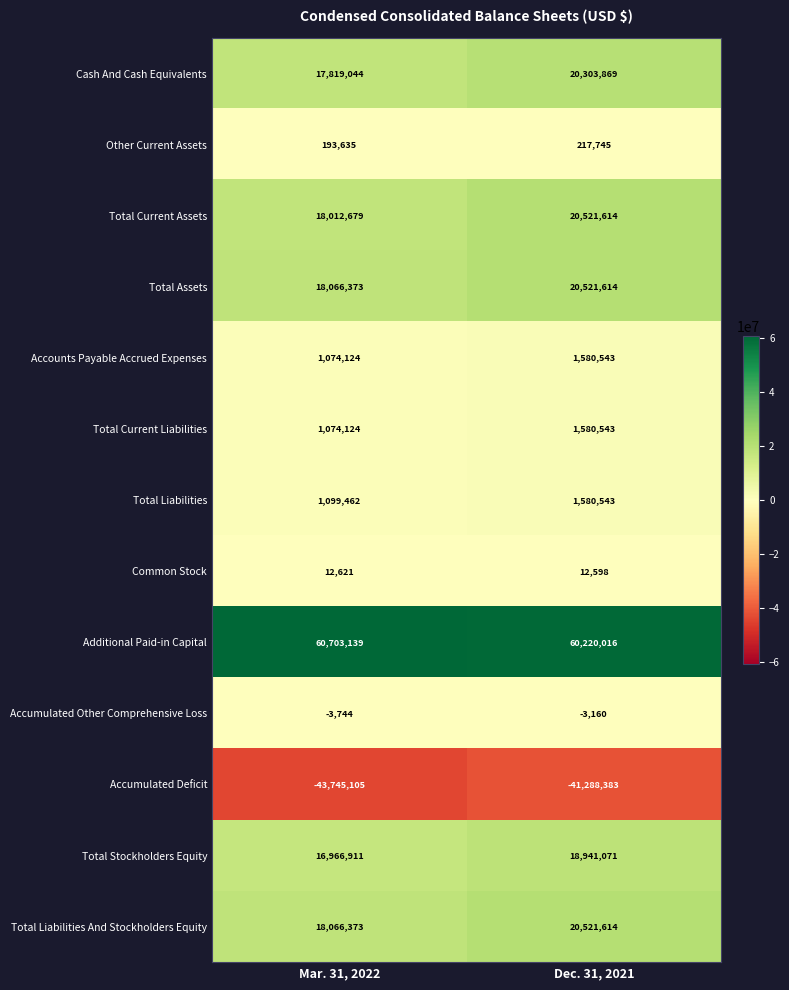

Reading left to right, list all the values displayed in this chart.

Cash And Cash Equivalents: Mar. 31, 2022=17819044	Dec. 31, 2021=20303869
Other Current Assets: Mar. 31, 2022=193635	Dec. 31, 2021=217745
Total Current Assets: Mar. 31, 2022=18012679	Dec. 31, 2021=20521614
Total Assets: Mar. 31, 2022=18066373	Dec. 31, 2021=20521614
Accounts Payable Accrued Expenses: Mar. 31, 2022=1074124	Dec. 31, 2021=1580543
Total Current Liabilities: Mar. 31, 2022=1074124	Dec. 31, 2021=1580543
Total Liabilities: Mar. 31, 2022=1099462	Dec. 31, 2021=1580543
Common Stock: Mar. 31, 2022=12621	Dec. 31, 2021=12598
Additional Paid-in Capital: Mar. 31, 2022=60703139	Dec. 31, 2021=60220016
Accumulated Other Comprehensive Loss: Mar. 31, 2022=-3744	Dec. 31, 2021=-3160
Accumulated Deficit: Mar. 31, 2022=-43745105	Dec. 31, 2021=-41288383
Total Stockholders Equity: Mar. 31, 2022=16966911	Dec. 31, 2021=18941071
Total Liabilities And Stockholders Equity: Mar. 31, 2022=18066373	Dec. 31, 2021=20521614